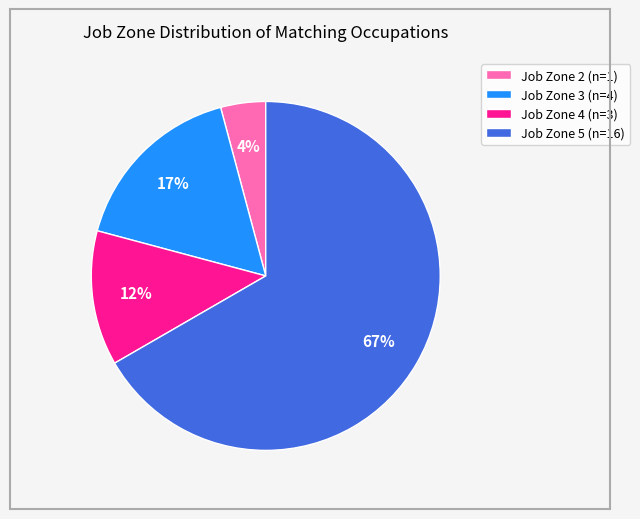

Which slice is the largest?

Job Zone 5